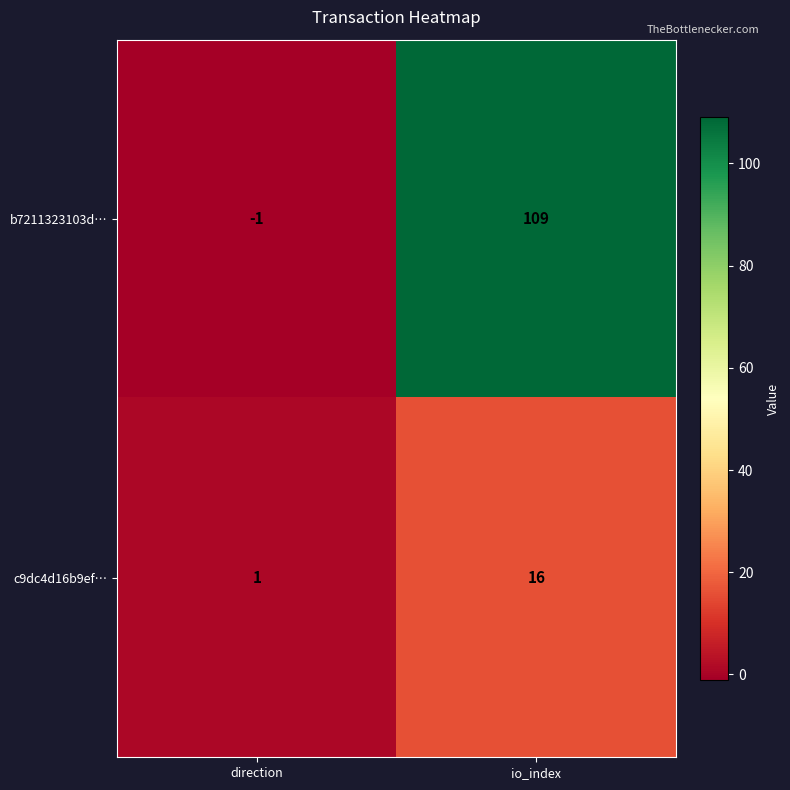

What is the total value across all series at io_index?

125